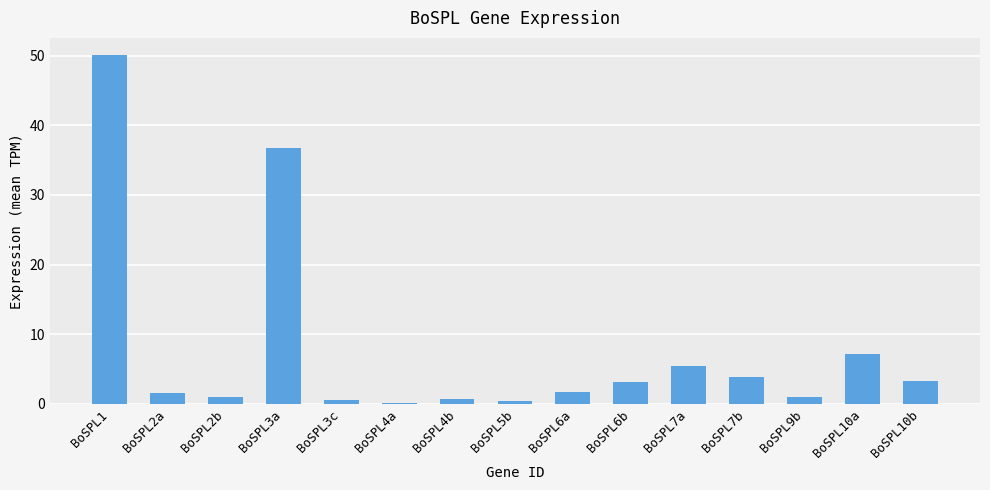

How many categories are shown in the chart?

15